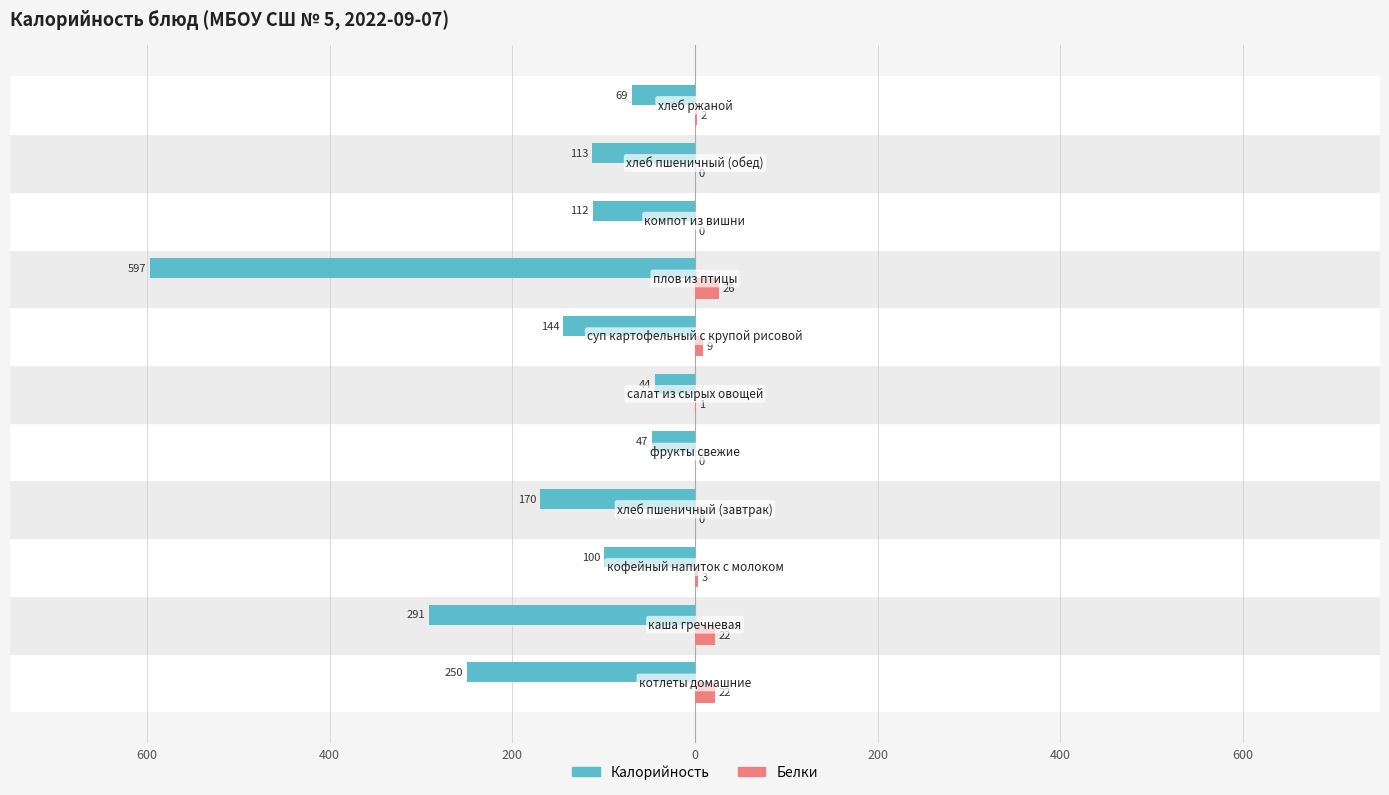

What are all the series names shown in the legend?

Калорийность, Белки